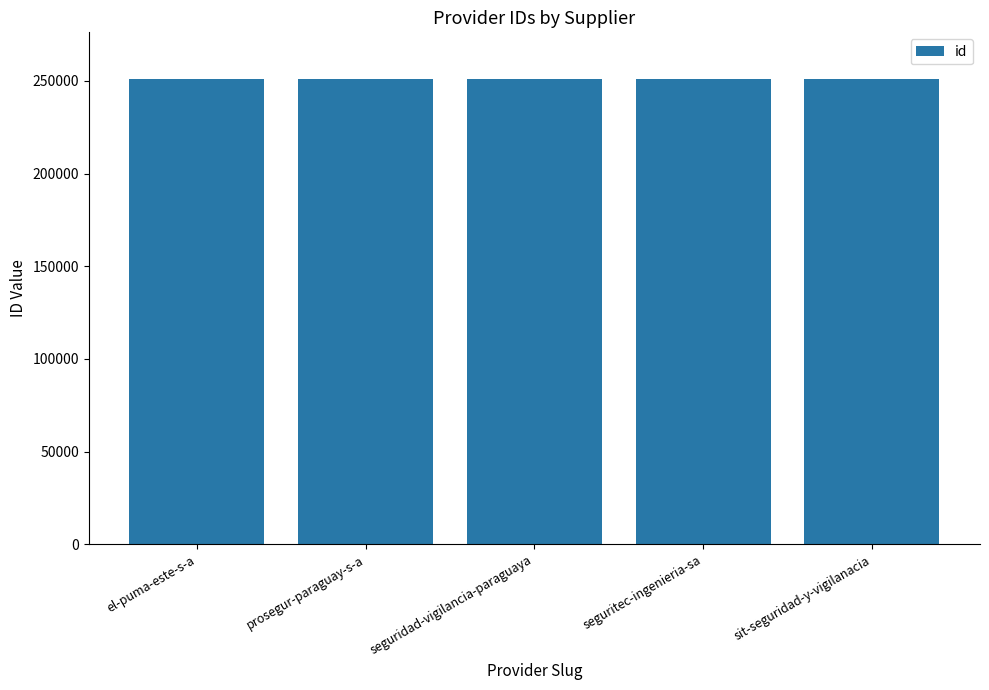

What is the sum of all values?

1255035